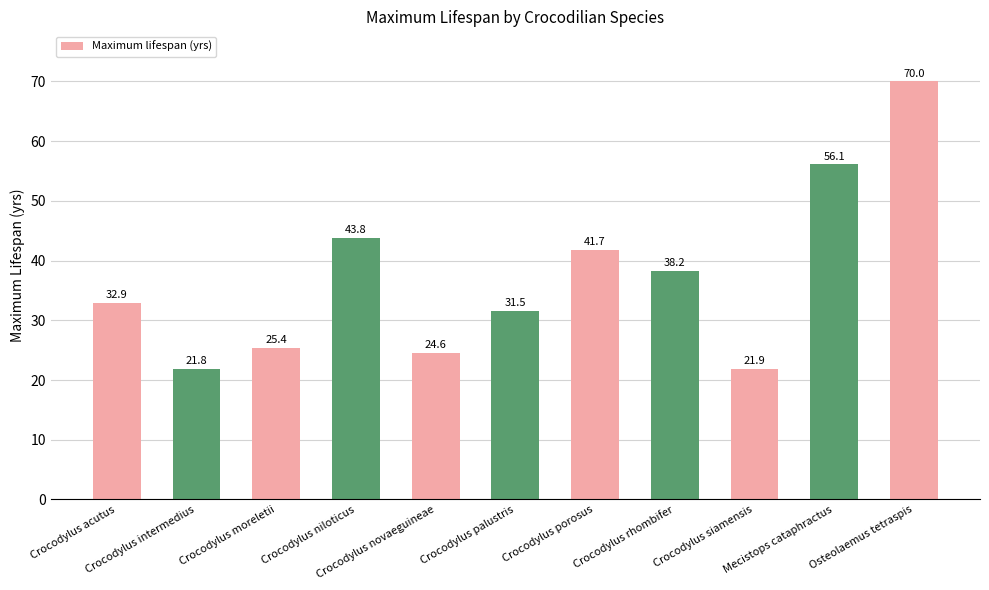

What is the label of the 5th bar from the left?

Crocodylus novaeguineae